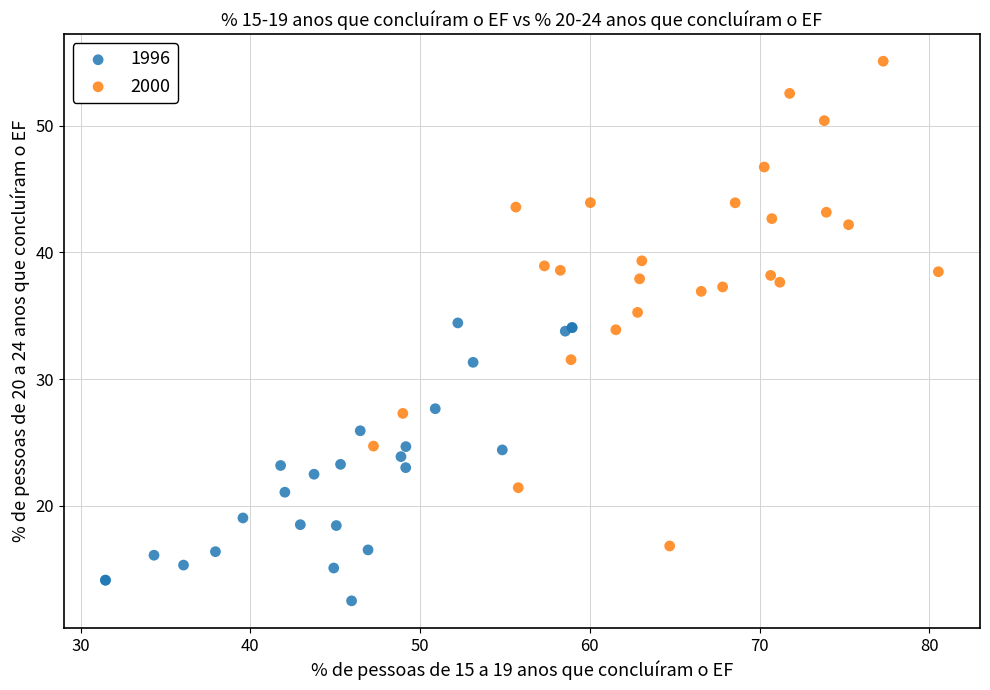

Which series contains the highest Y value?

2000